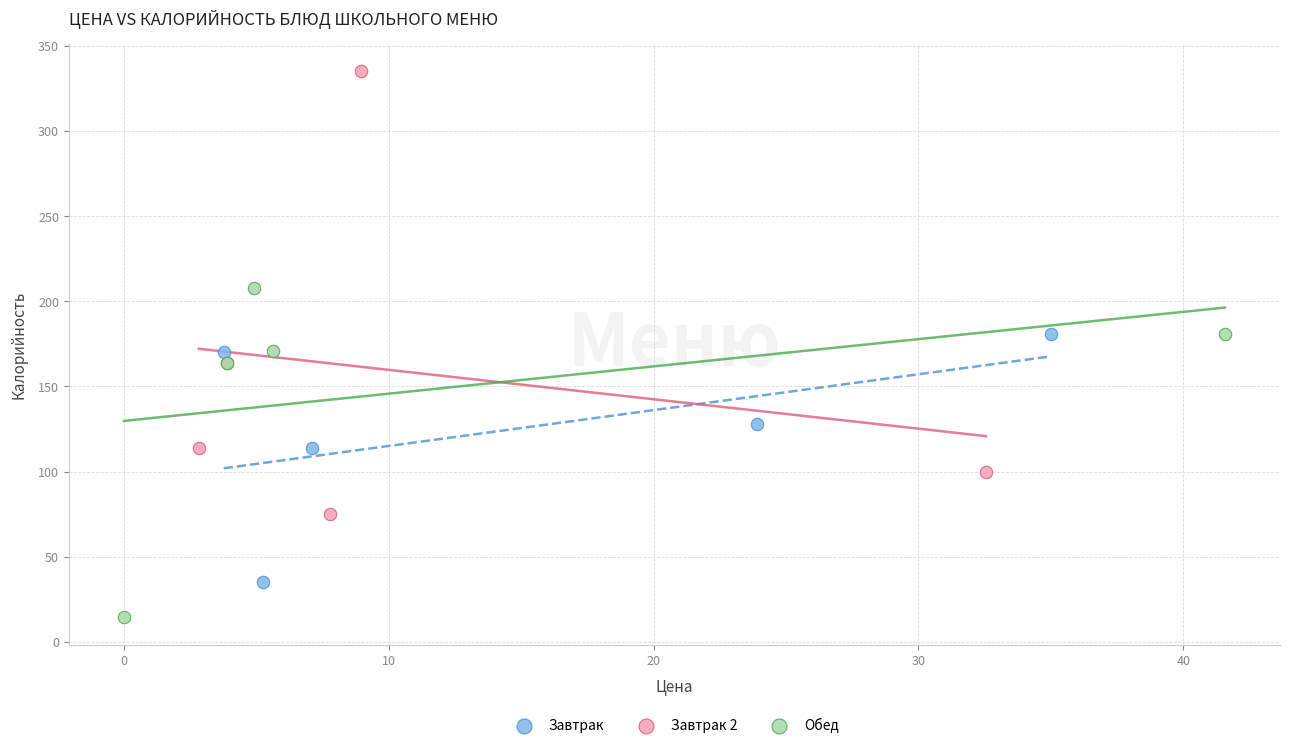

Which series has the widest spread of Y values?

Завтрак 2